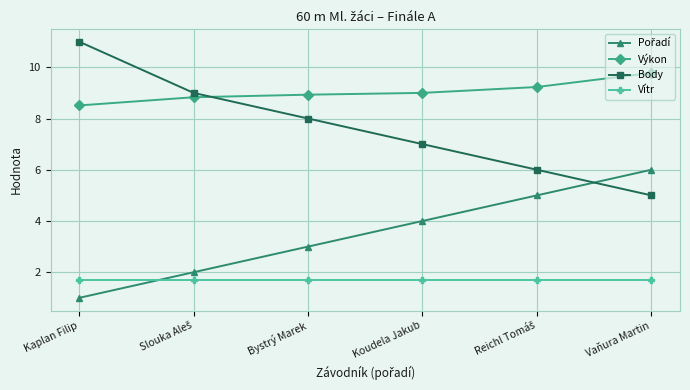

Where does the Body series first go above 8?

Kaplan Filip